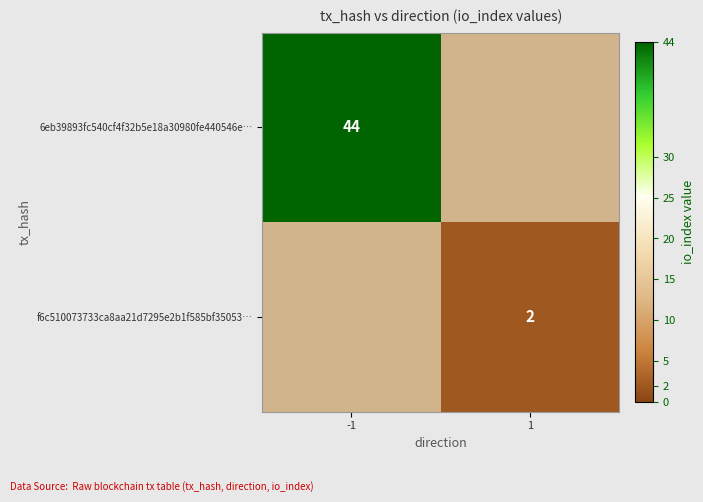

Is it true that 6eb39893fc540cf4f32b5e18a30980fe440546e… equals 63 at -1?

False